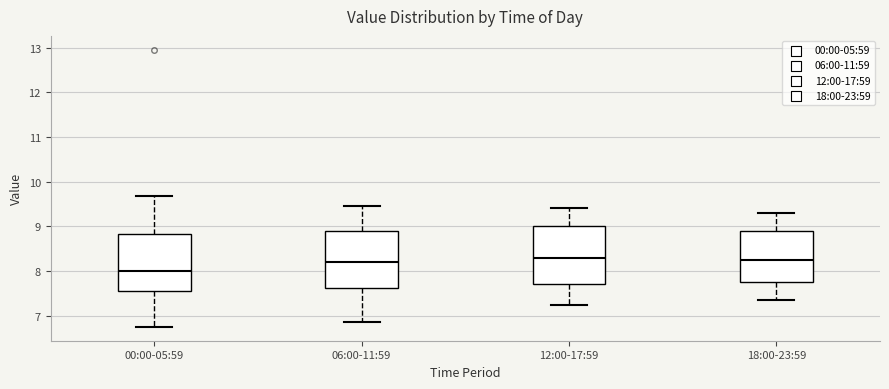

Which box's median line is the lowest?

00:00-05:59